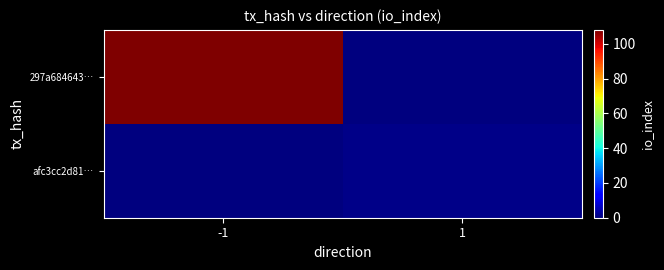

Which label corresponds to the smallest value in the chart?

1